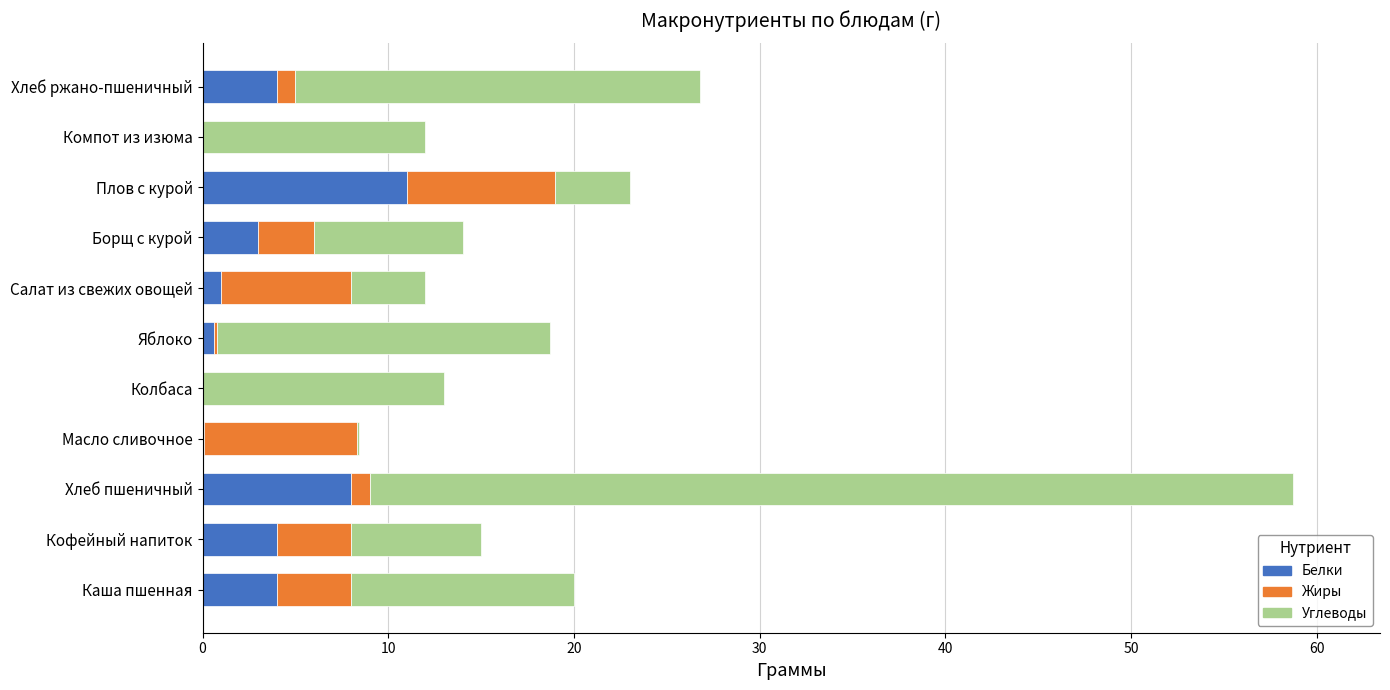

At which category is the sum across all series the highest?

Хлеб пшеничный